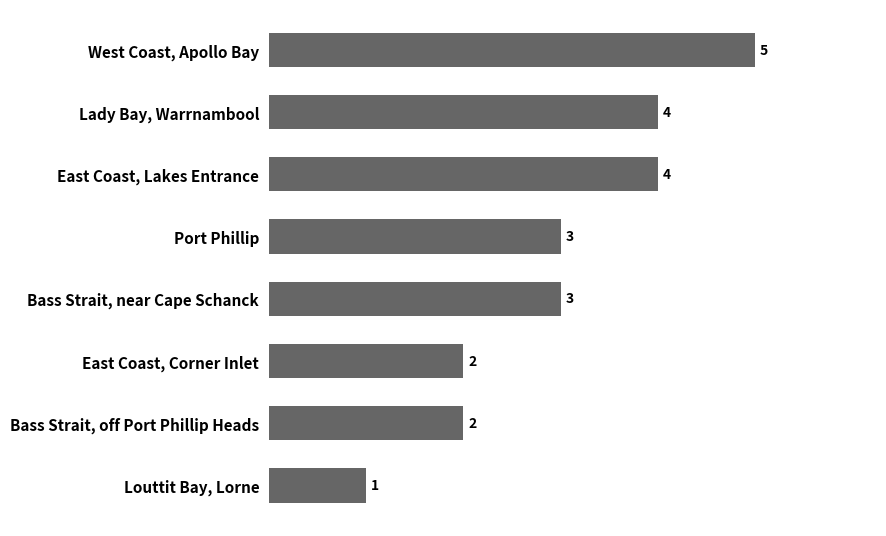

Count the number of categories in the chart.

8